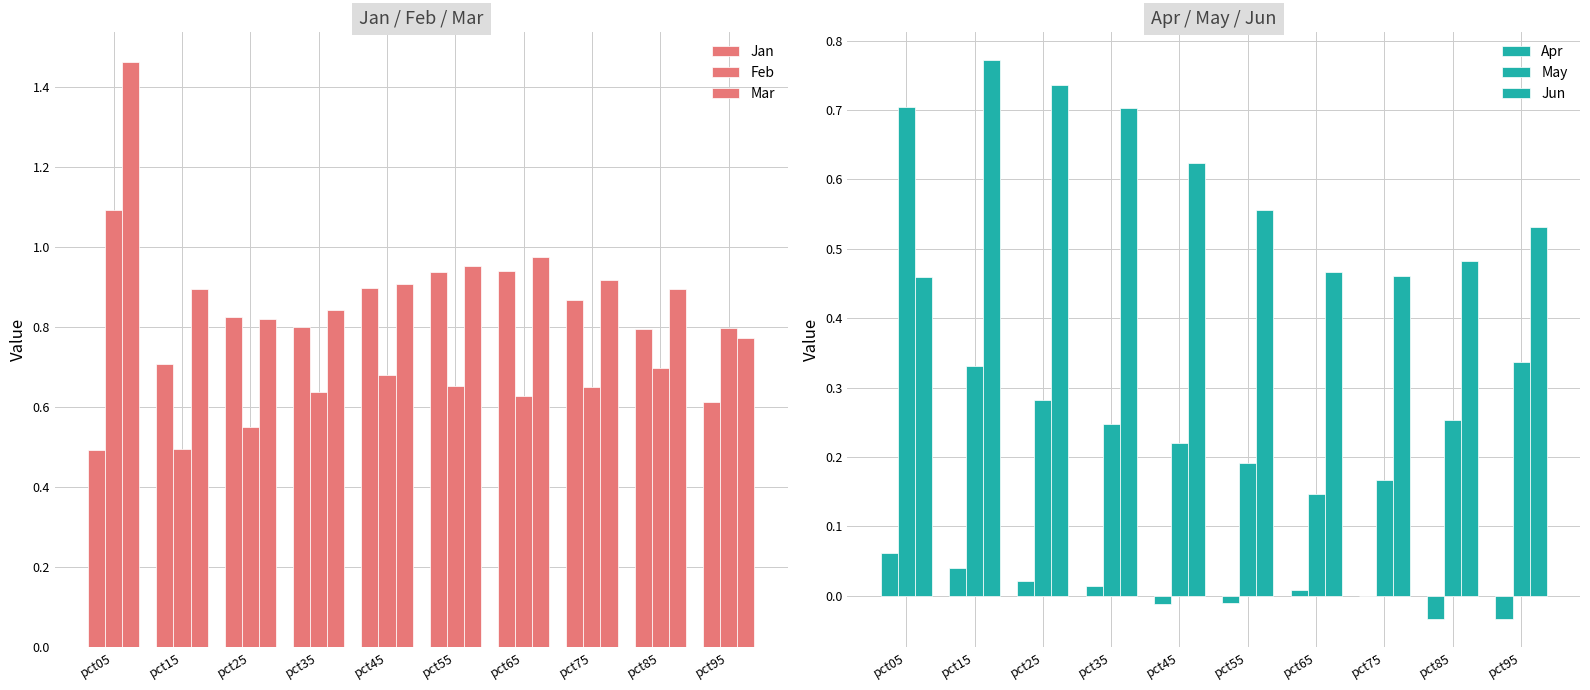

List the series in order of their peak value, lowest first.

Apr, May, Jun, Jan, Feb, Mar